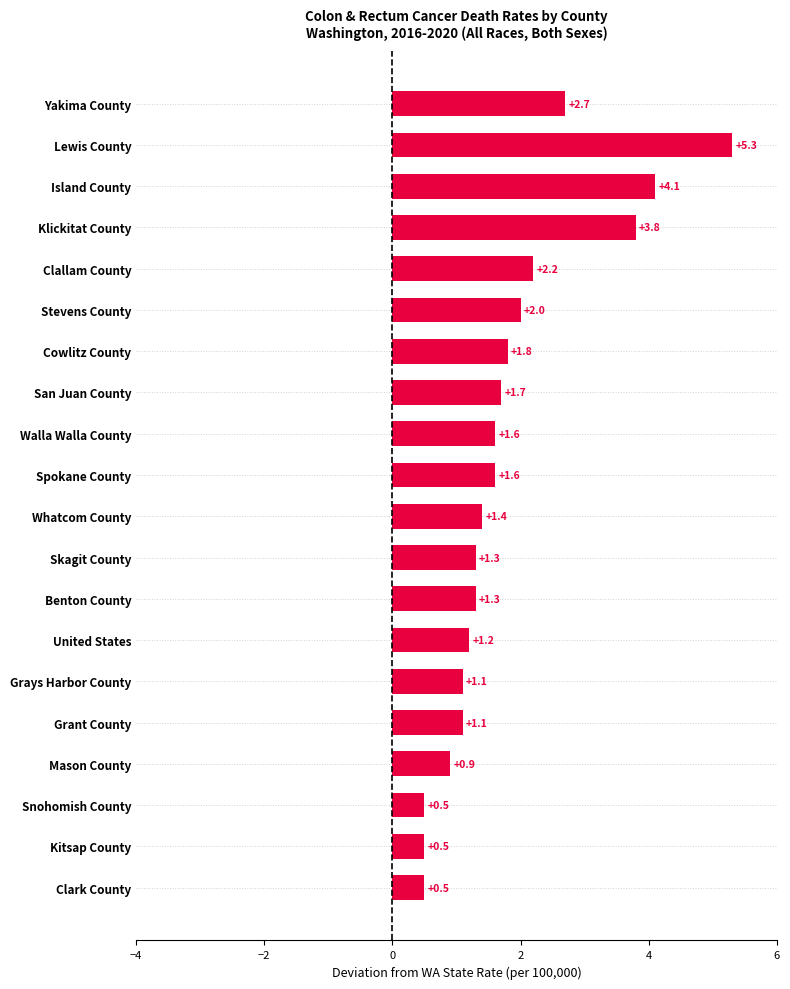

What is the sum of all values?

36.6